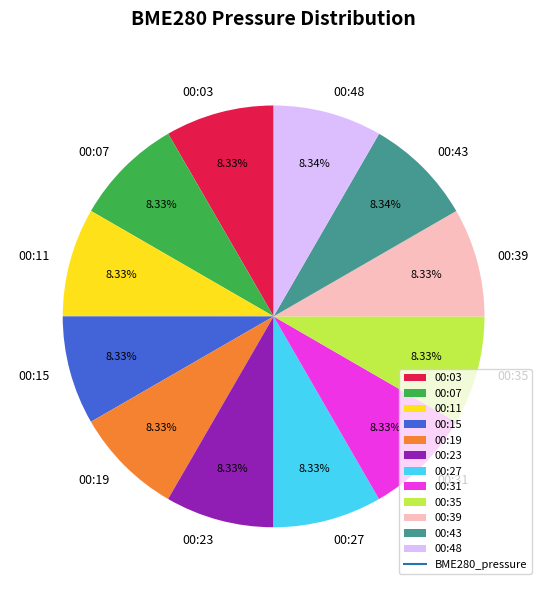

Approximately how many times larger is the value at 00:39 compared to 00:07?

1.0